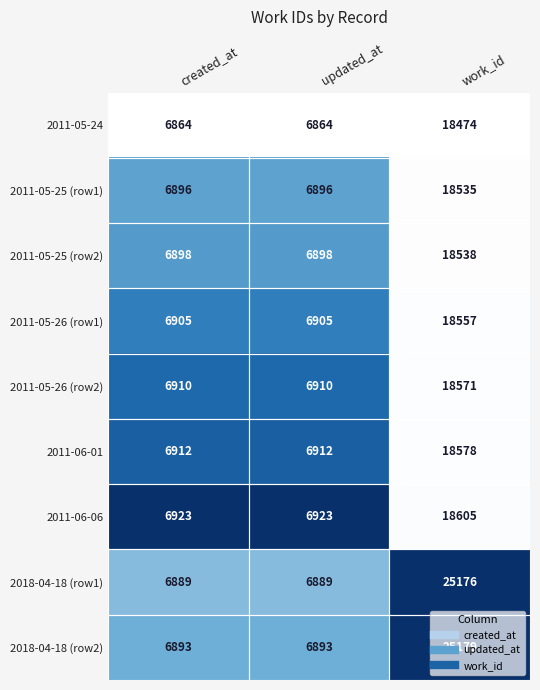

Between updated_at and work_id, which series saw the biggest shift?

2018-04-18 (row1)